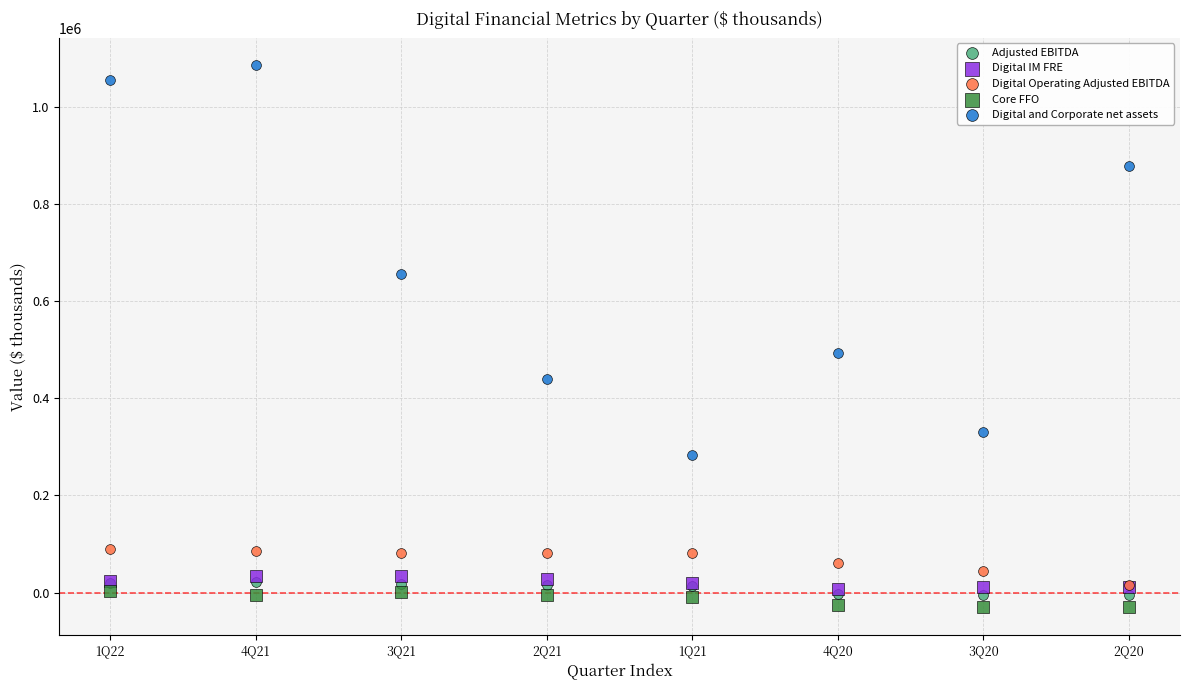

What are all the series names shown in the legend?

Adjusted EBITDA, Digital IM FRE, Digital Operating Adjusted EBITDA, Core FFO, Digital and Corporate net assets